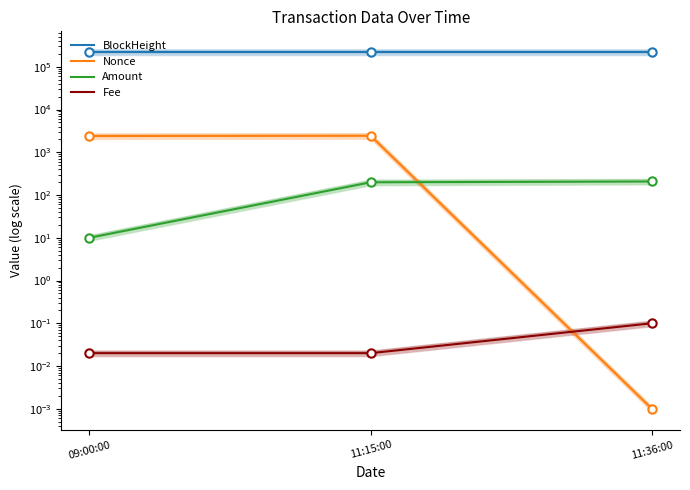

Reading left to right, what are all the values shown in this chart?

BlockHeight: 220803.0	220828.0	220830.0
Nonce: 2399.0	2428.0	0.0
Amount: 10.0	198.3	207.2
Fee: 0.0	0.0	0.1